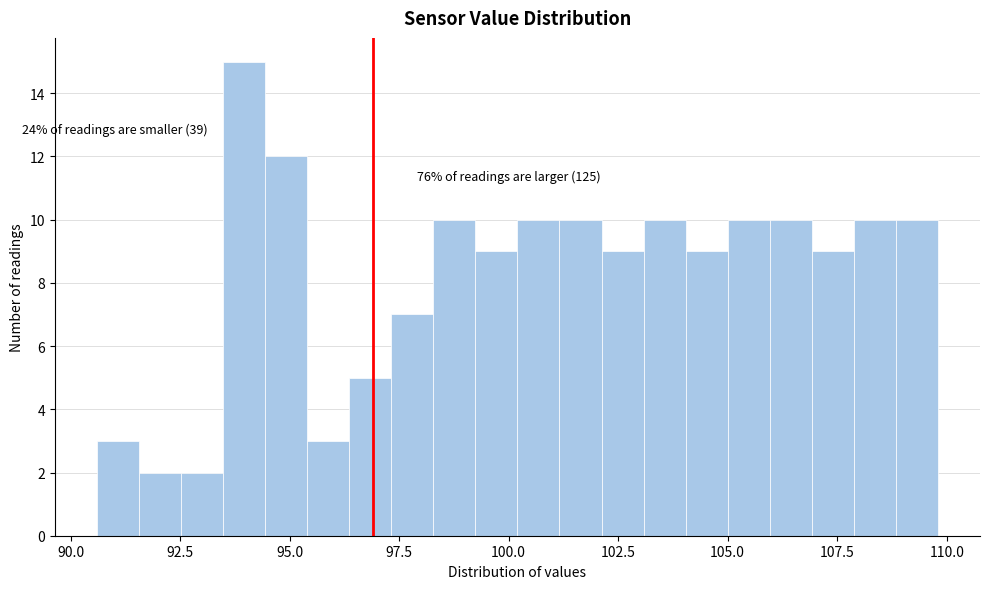

Around what value on the x-axis is the tallest bar? Give the approximate position of its centre, as read against the axis.

94.0